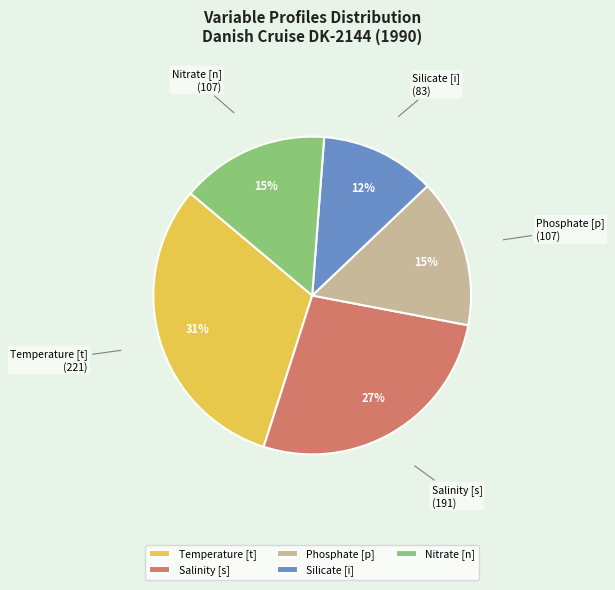

To the nearest percent, what portion does Phosphate [p] represent?

15%